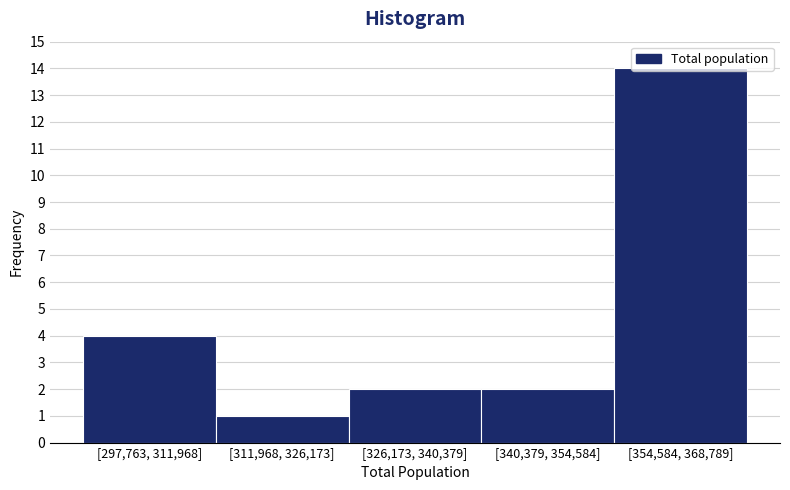

What is the label of the 3rd bar from the right?

[326,173, 340,379]